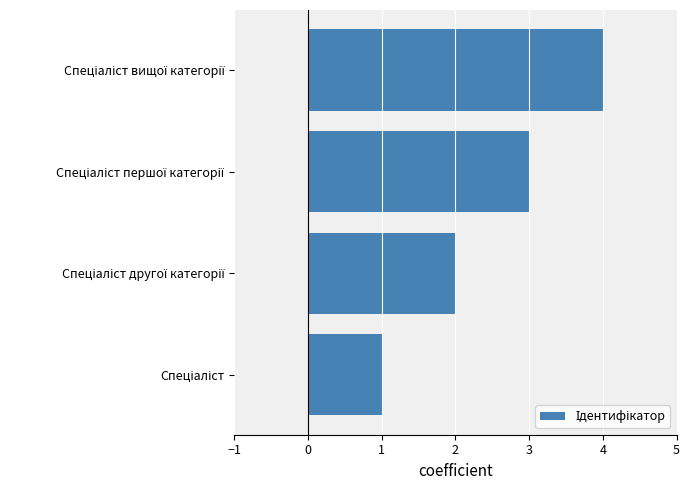

Are the bars grouped side by side (vs. stacked)?

No